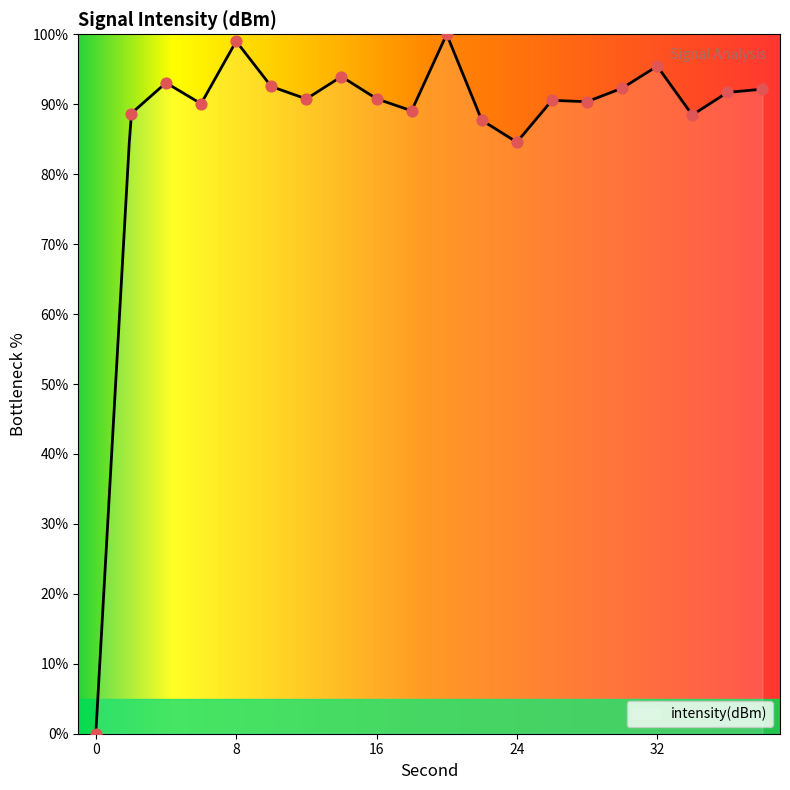

Between 26 and 0, which is larger?

26